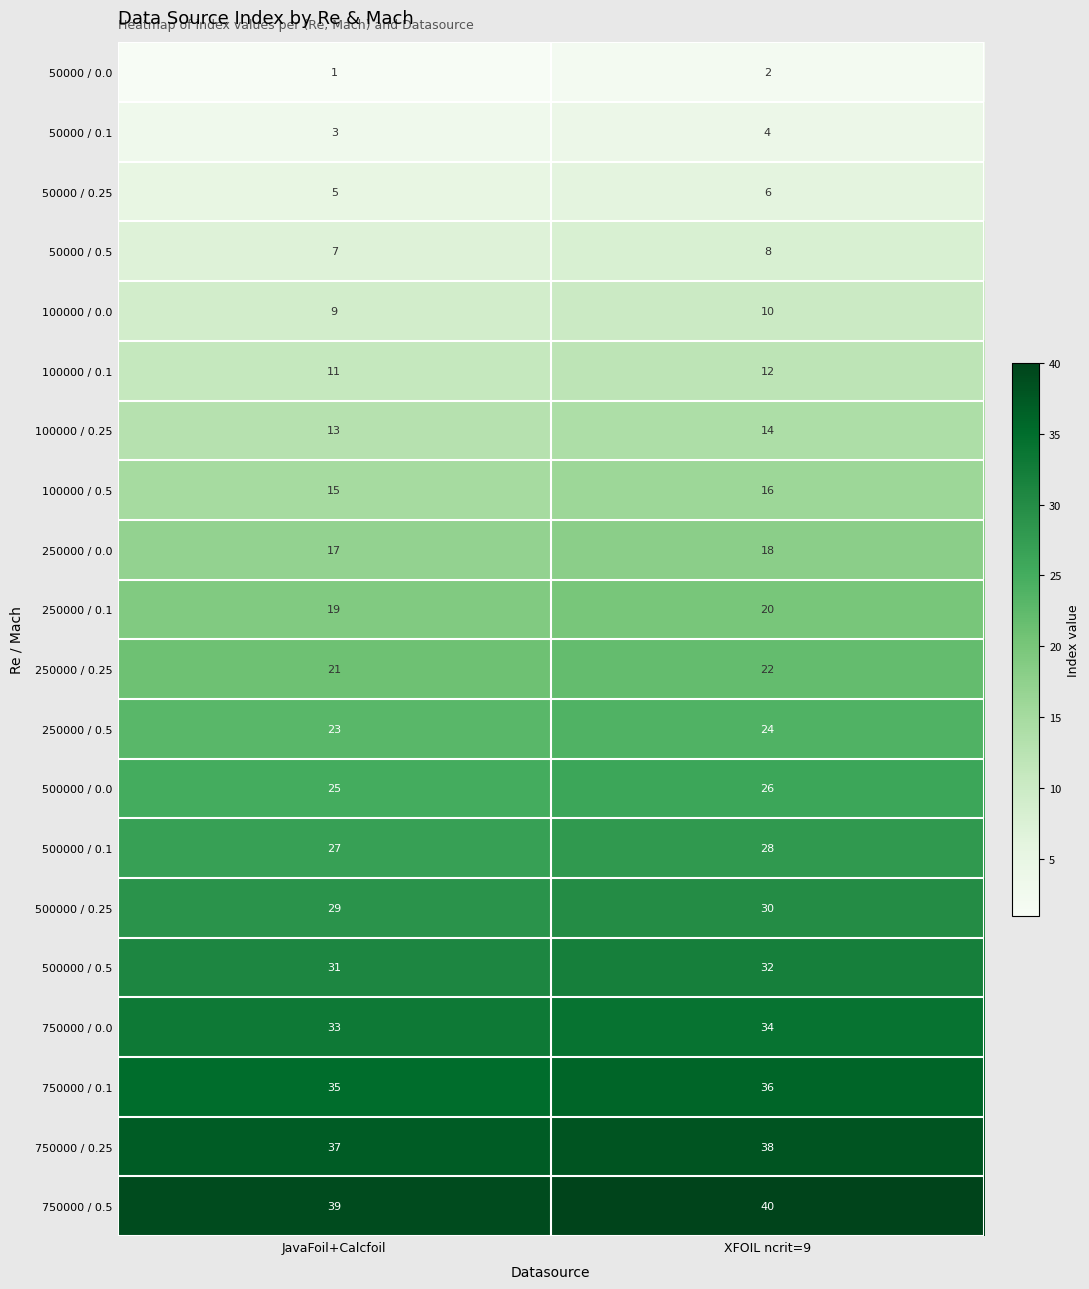

True or false: 750000 / 0.5 has a value of 40 at XFOIL ncrit=9.

True